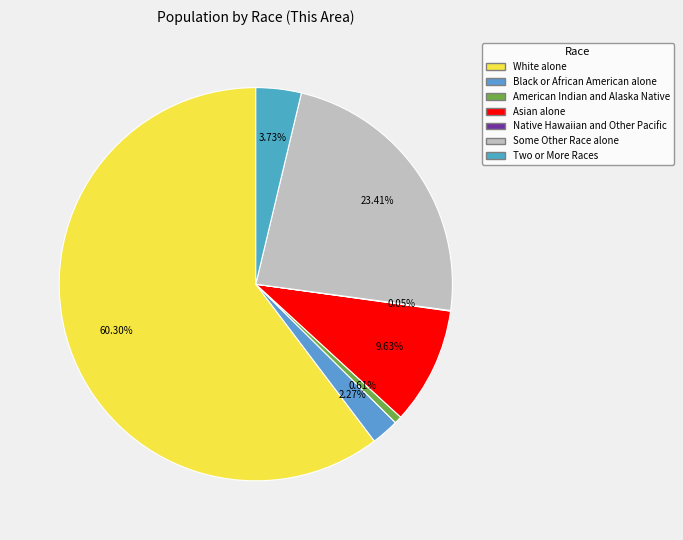

Rank the categories by value from highest to lowest.

White alone, Some Other Race alone, Asian alone, Two or More Races, Black or African American alone, American Indian and Alaska Native, Native Hawaiian and Other Pacific